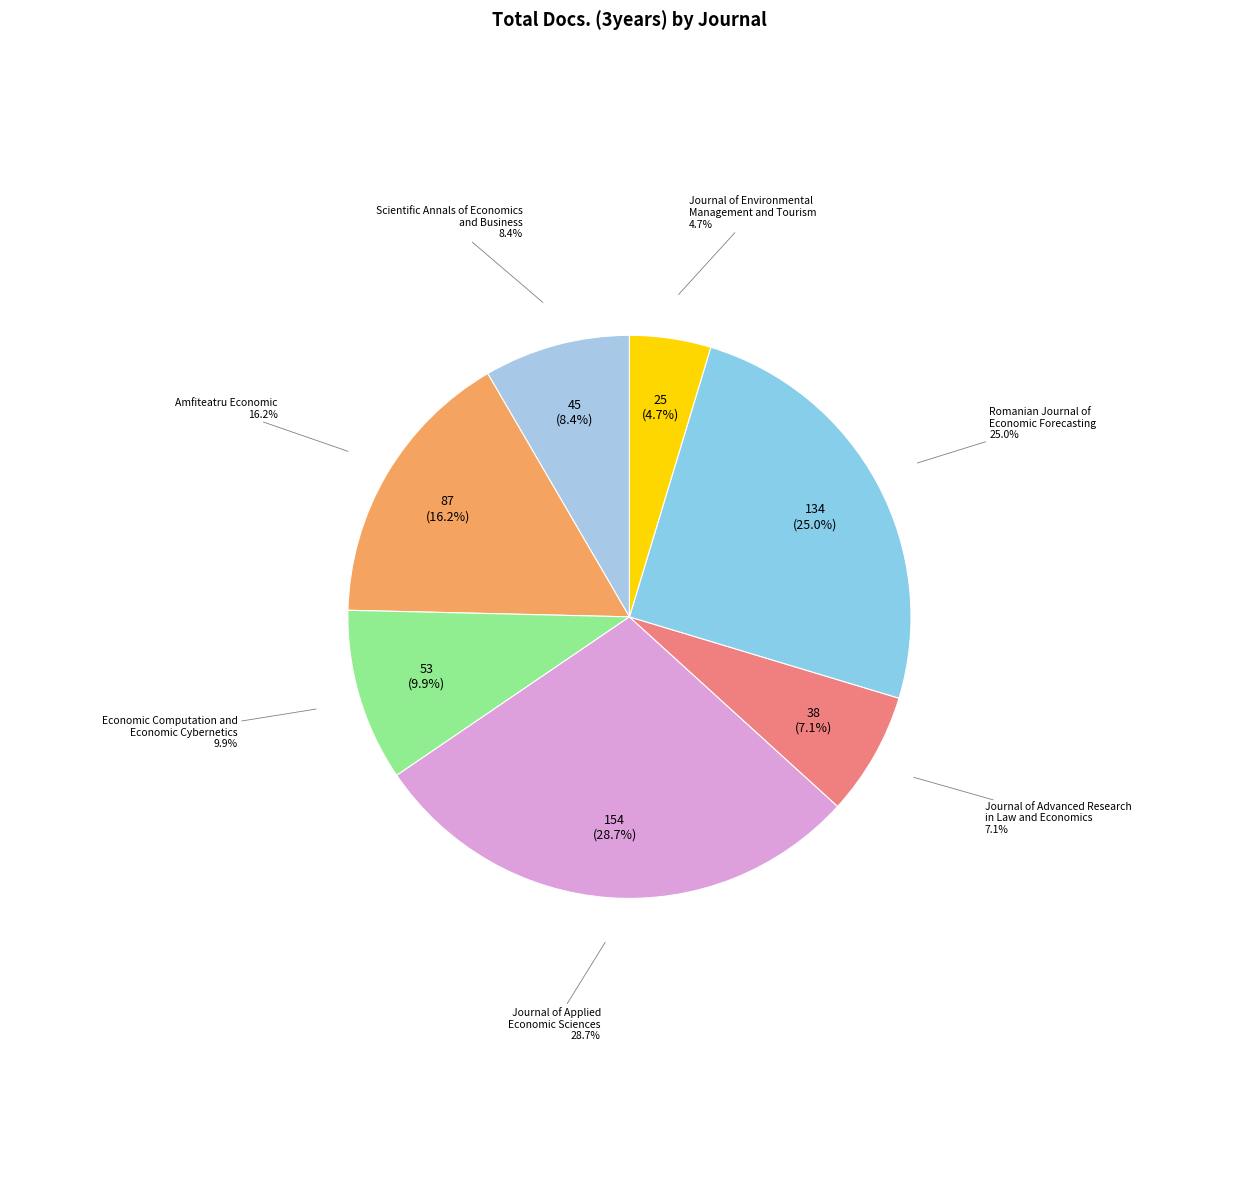

Is Journal of Advanced Research in Law and Economics the majority of the pie?

No